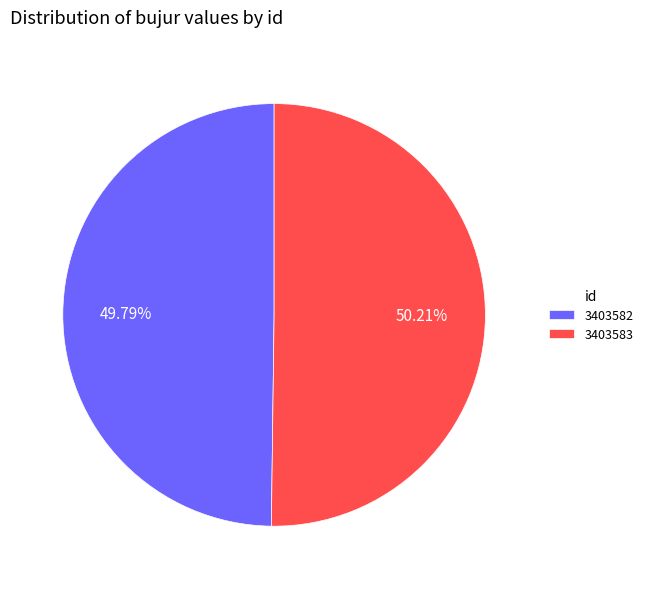

Count the number of slices in the pie.

2